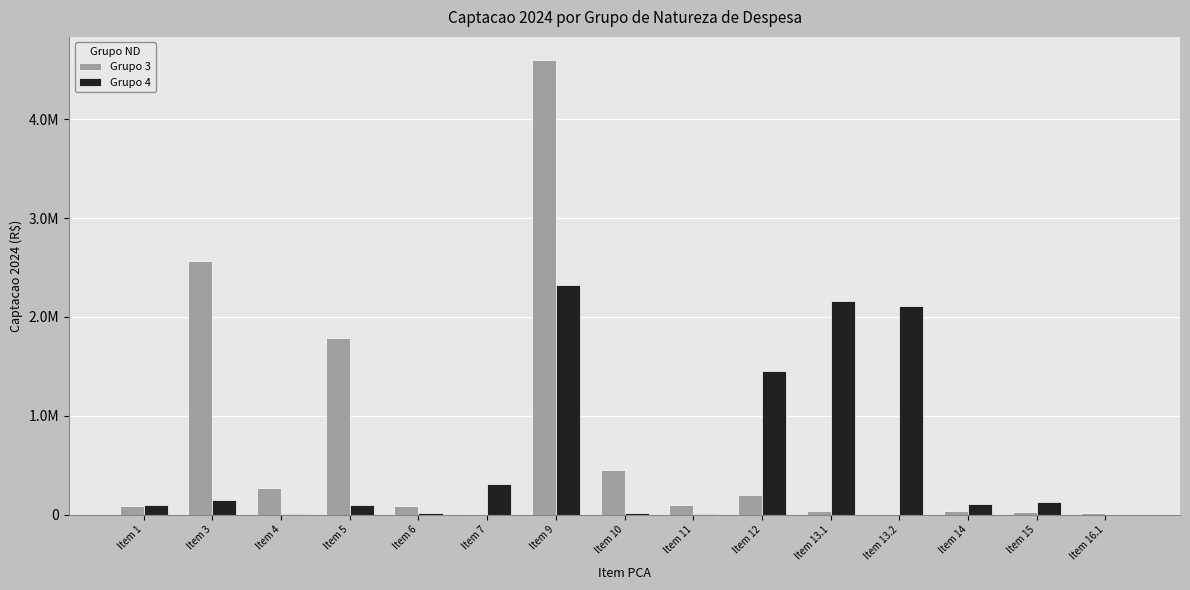

Are the bars grouped side by side (vs. stacked)?

Yes